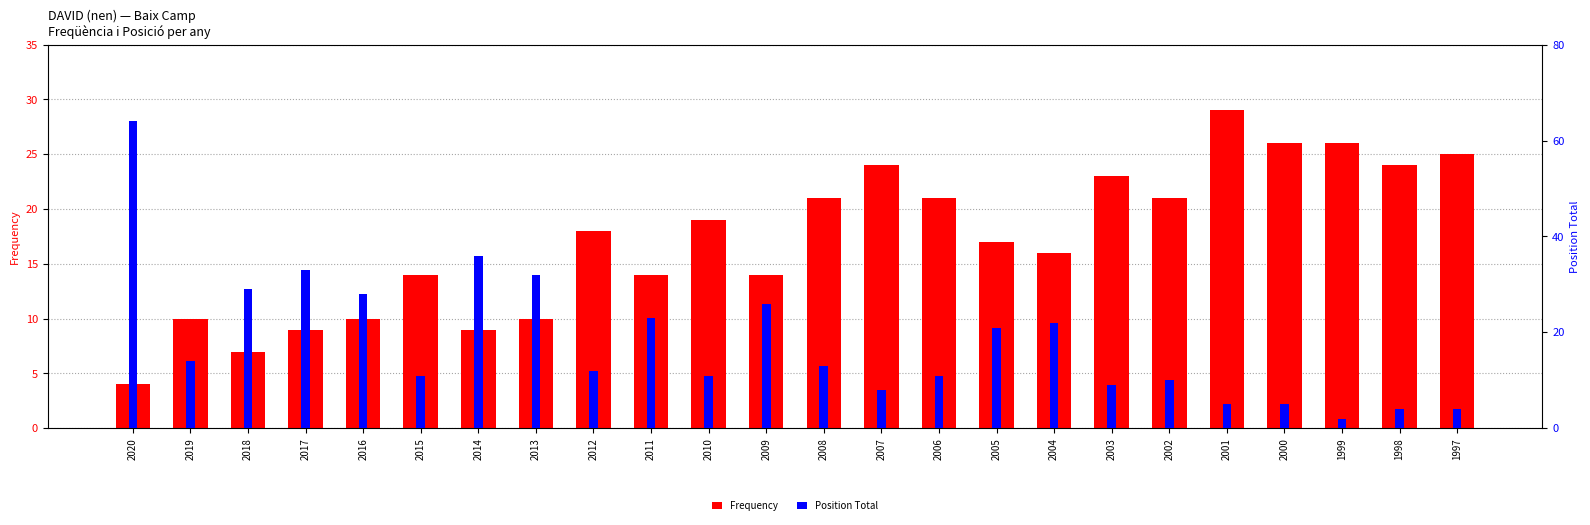

Between 2010 and 1999, which is larger?

1999